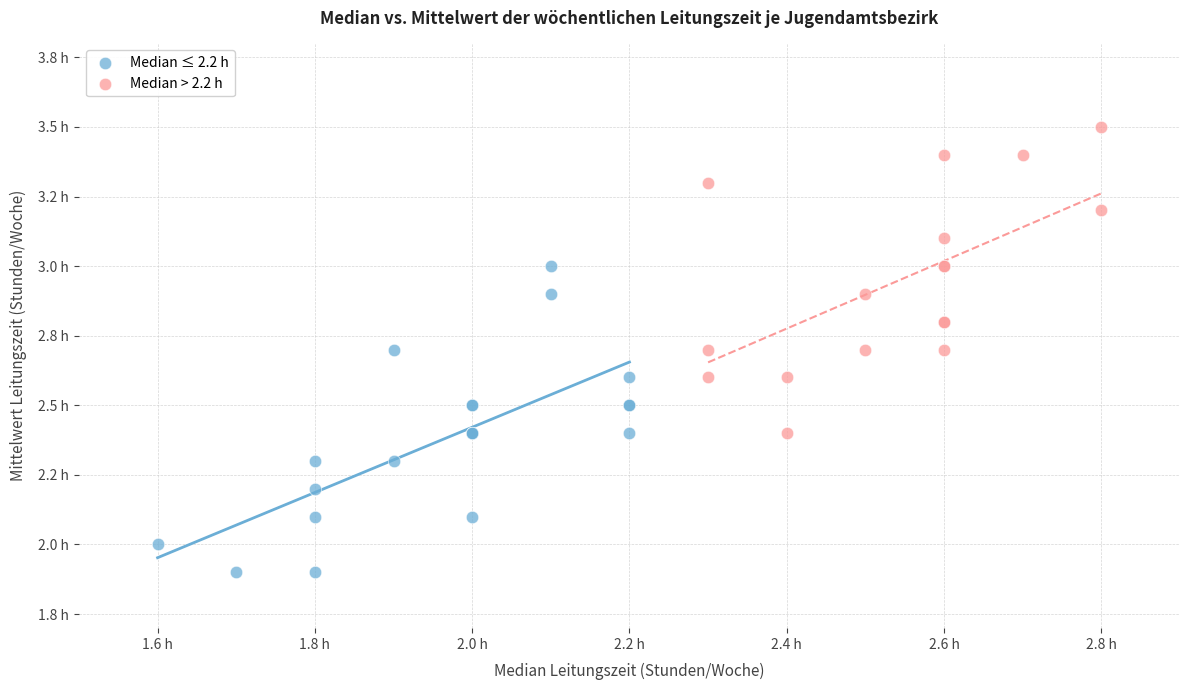

Which series reaches the minimum Y coordinate?

Median ≤ 2.2 h